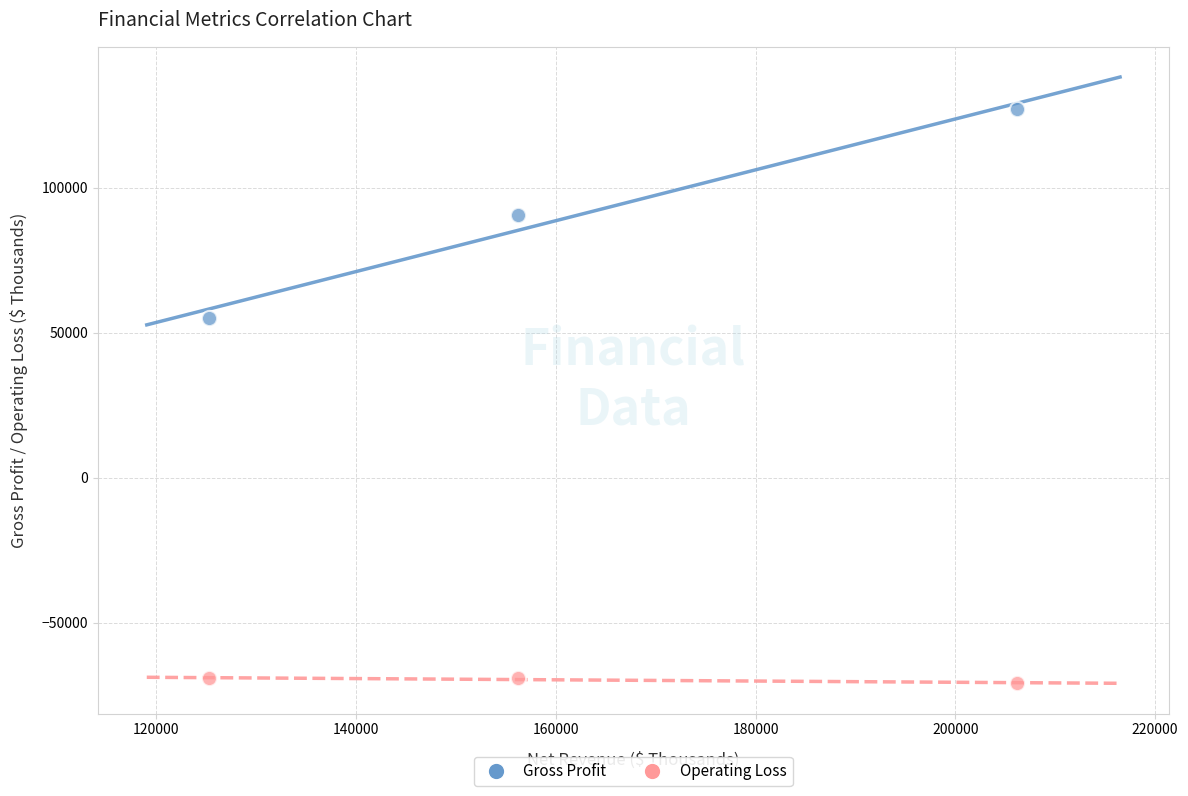

Which series has the largest Y range (max minus min)?

Gross Profit